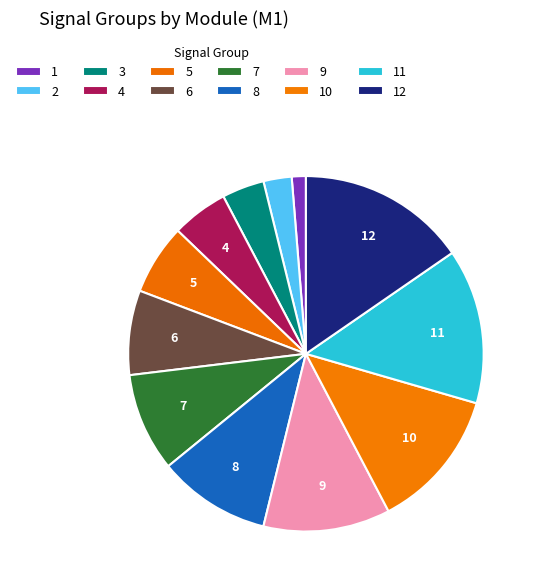

Count the number of slices in the pie.

12